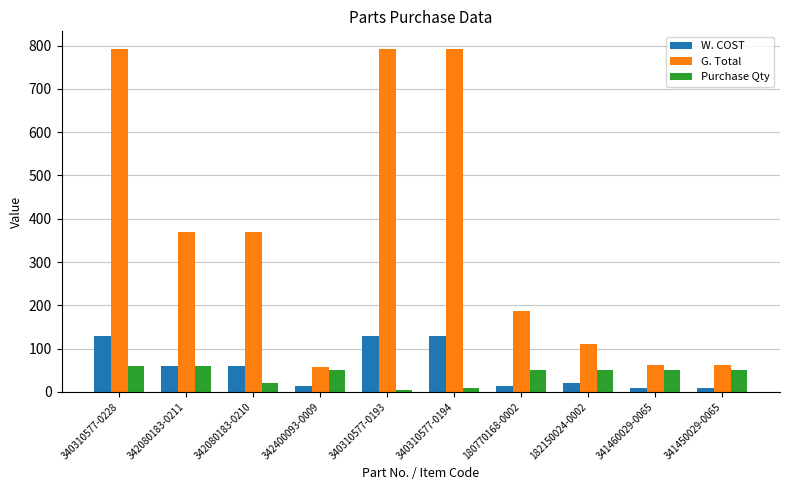

What is the label of the 9th bar from the right?

342080183-0211